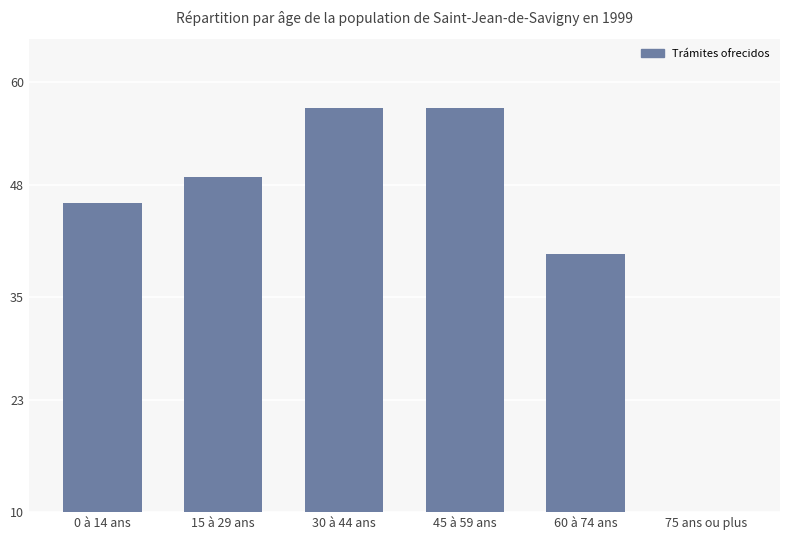

What is the value of the 6th bar from the left?

3